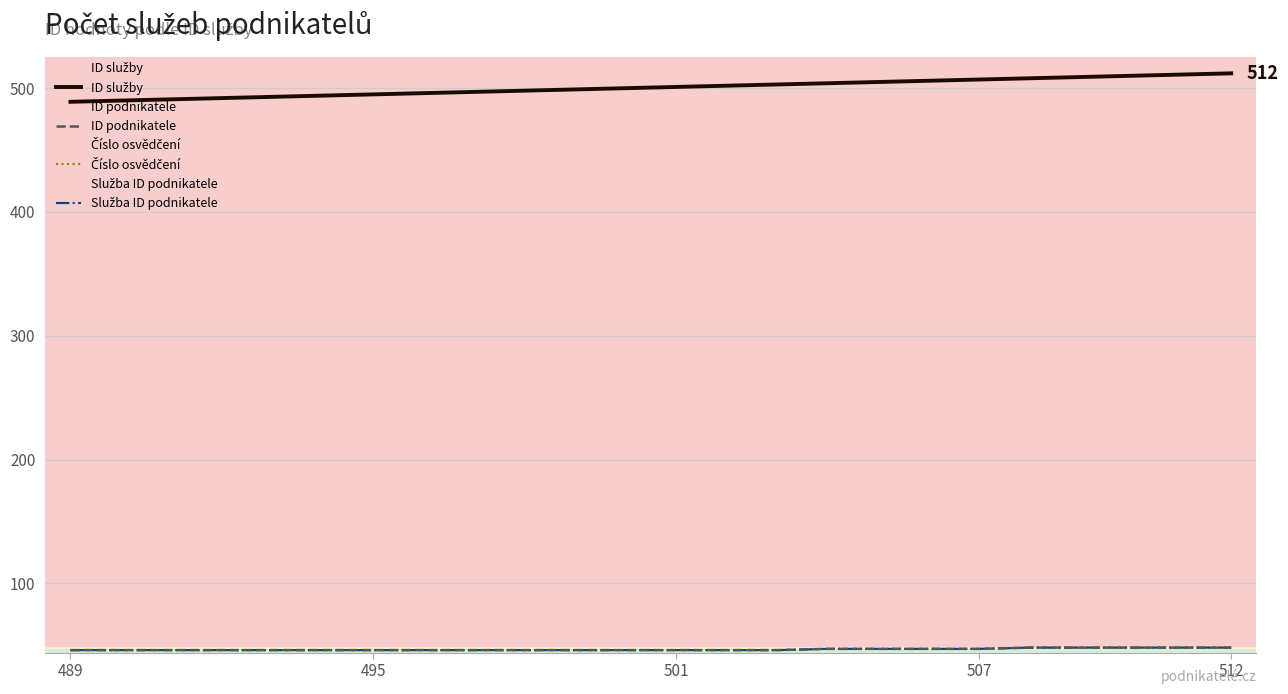

Reading left to right, extract all data points from this chart.

ID služby: 489	490	491	492	493	494	495	496	497	498	499	500	501	502	503	504	505	506	507	508	509	510	511	512
ID podnikatele: 46	46	46	46	46	46	46	46	46	46	46	46	46	46	46	47	47	47	47	48	48	48	48	48
Číslo osvědčení: 46	46	46	46	46	46	46	46	46	46	46	46	46	46	46	47	47	47	47	48	48	48	48	48
Služba ID podnikatele: 46	46	46	46	46	46	46	46	46	46	46	46	46	46	46	47	47	47	47	48	48	48	48	48